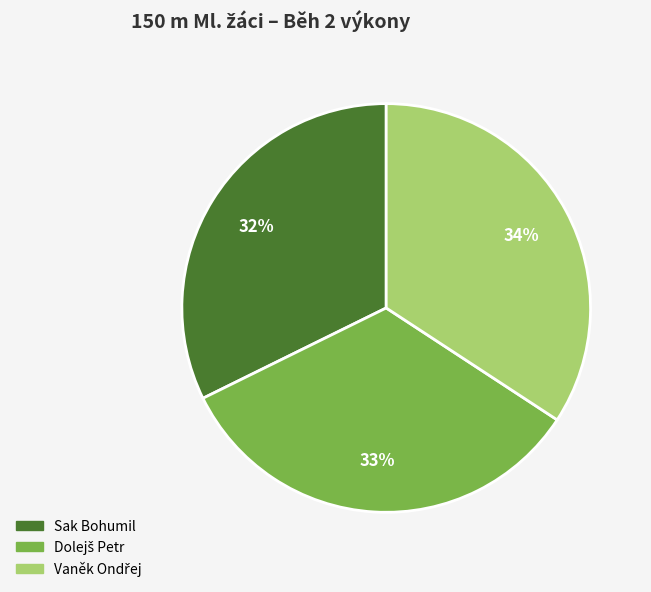

To the nearest percent, what is the average slice percentage?

33%